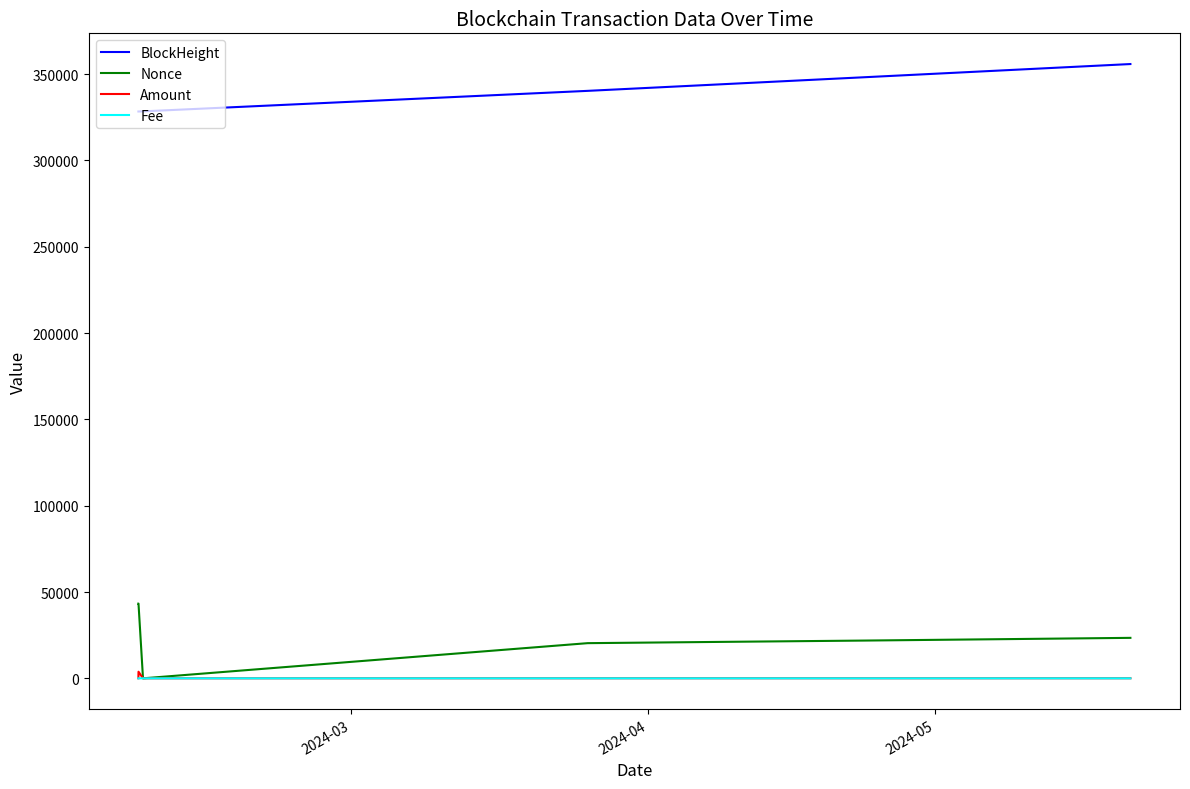

Which series has the largest total across all categories?

BlockHeight